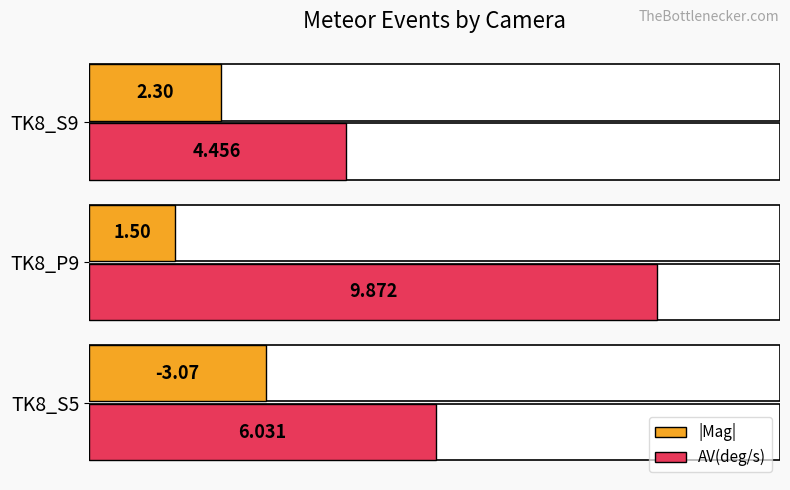

What is the difference between the maximum and minimum values in the |Mag| series?

1.6